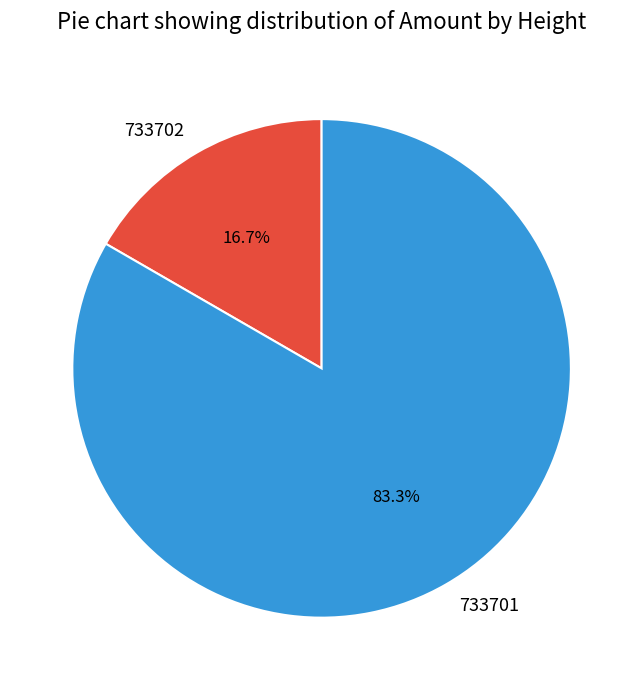

True or false: 733701 accounts for 95% of the total.

False